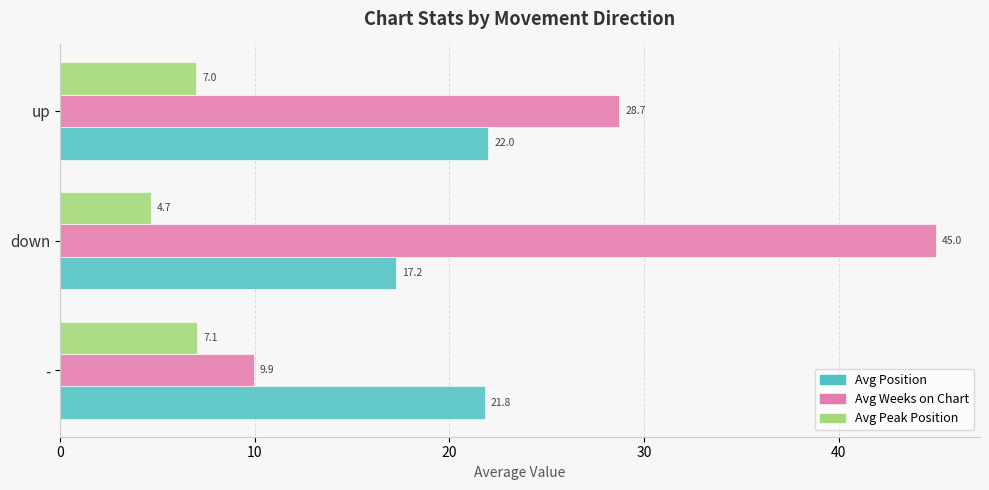

What is the difference between the Avg Weeks on Chart values at up and down?

16.3